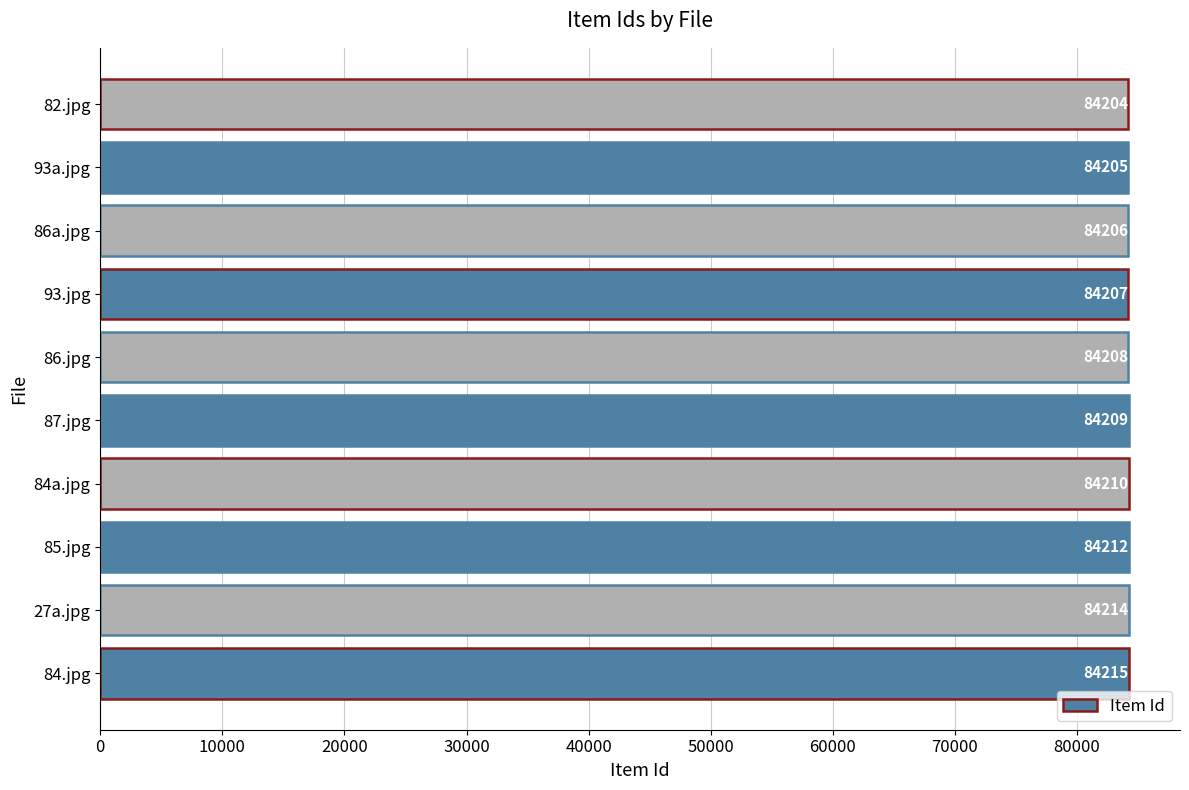

List the labels in order of value, smallest first.

82.jpg, 93a.jpg, 86a.jpg, 93.jpg, 86.jpg, 87.jpg, 84a.jpg, 85.jpg, 27a.jpg, 84.jpg